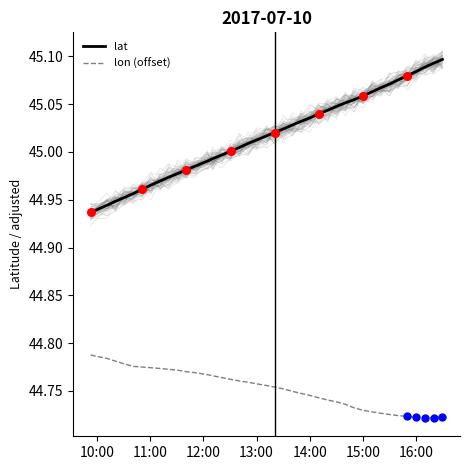

True or false: lon (offset) and lat cross at least once.

False